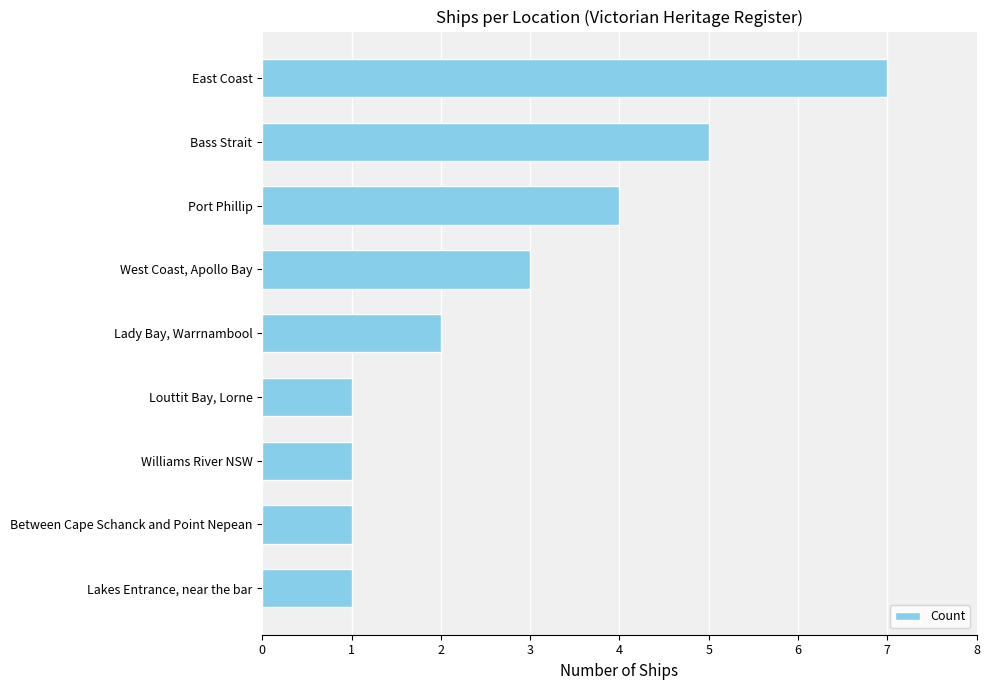

Reading top to bottom, list all the values displayed in this chart.

East Coast=7	Bass Strait=5	Port Phillip=4	West Coast, Apollo Bay=3	Lady Bay, Warrnambool=2	Louttit Bay, Lorne=1	Williams River NSW=1	Between Cape Schanck and Point Nepean=1	Lakes Entrance, near the bar=1